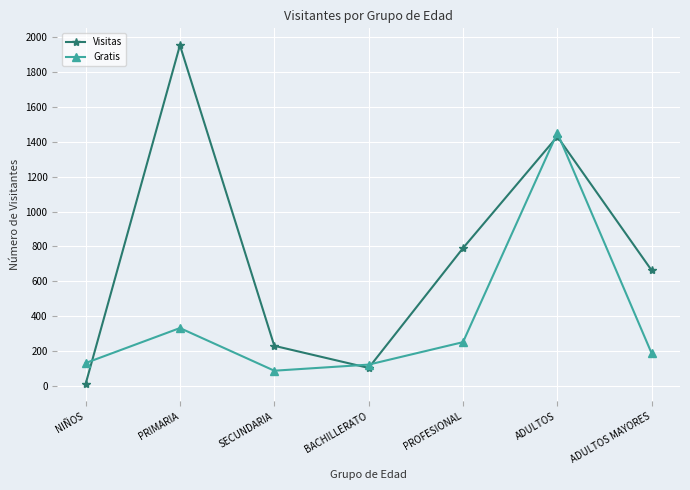

Rank the categories by Visitas value from lowest to highest.

NIÑOS, BACHILLERATO, SECUNDARIA, ADULTOS MAYORES, PROFESIONAL, ADULTOS, PRIMARIA